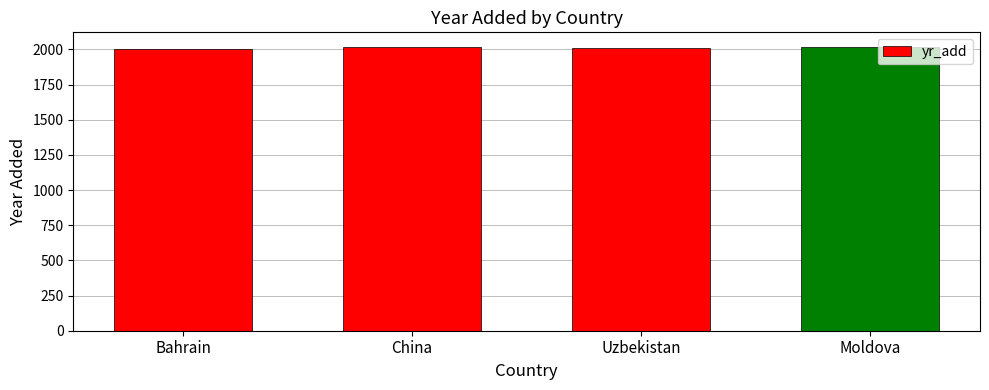

At which label does the data first exceed 2017?

China